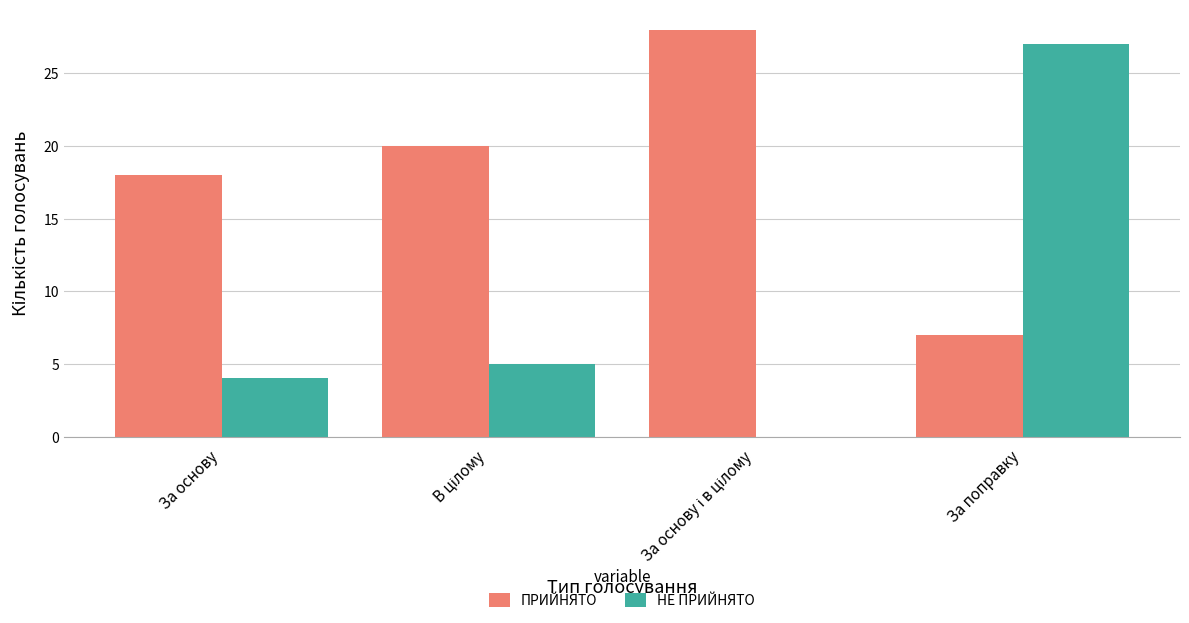

The value of НЕ ПРИЙНЯТО at За основу is 4. True or false?

True